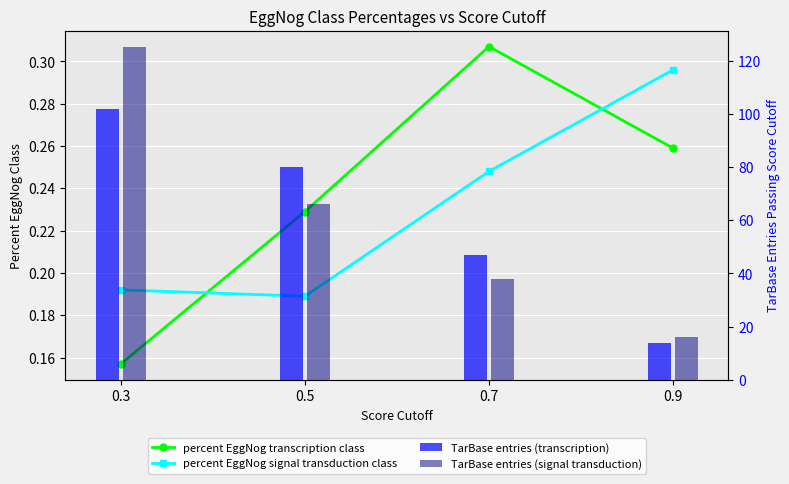

What is the difference between the percent EggNog signal transduction class values at 0.7 and 0.3?

0.1